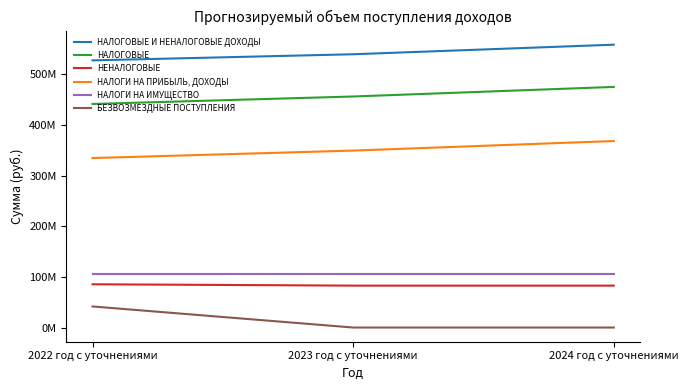

Does the chart display data point markers on the line(s)?

No